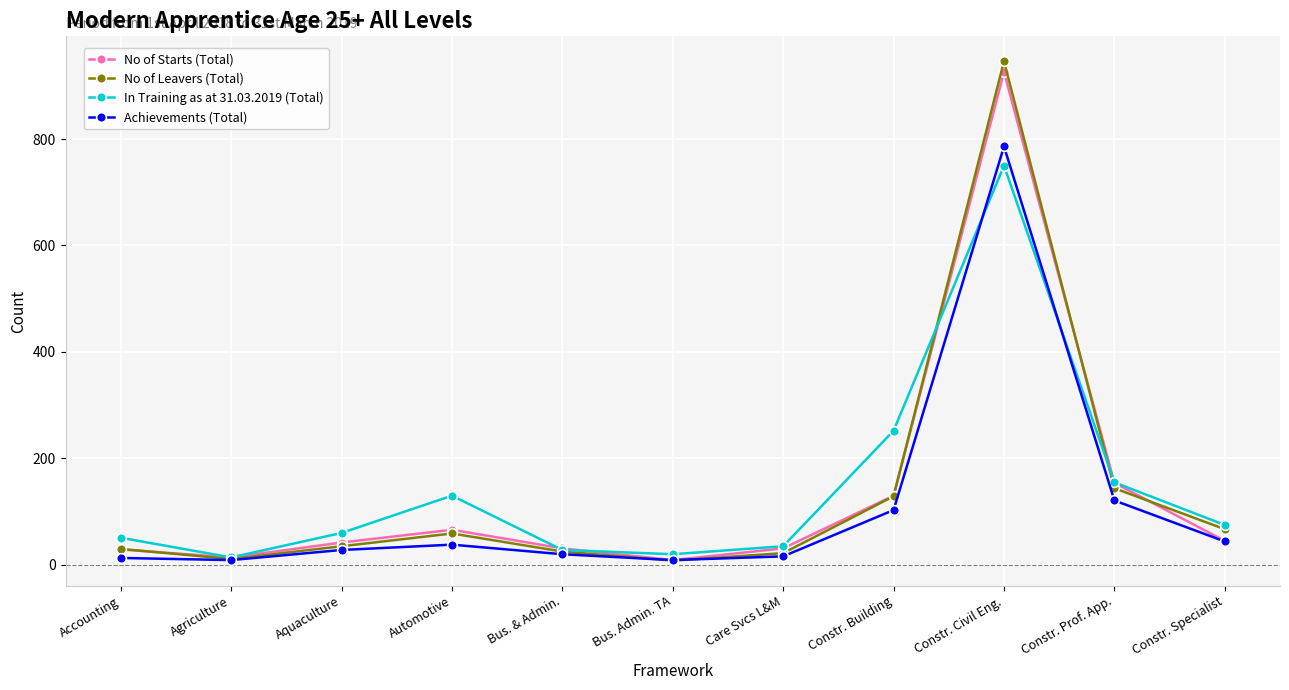

Between Automotive and Constr. Building, which series saw the biggest shift?

In Training as at 31.03.2019 (Total)